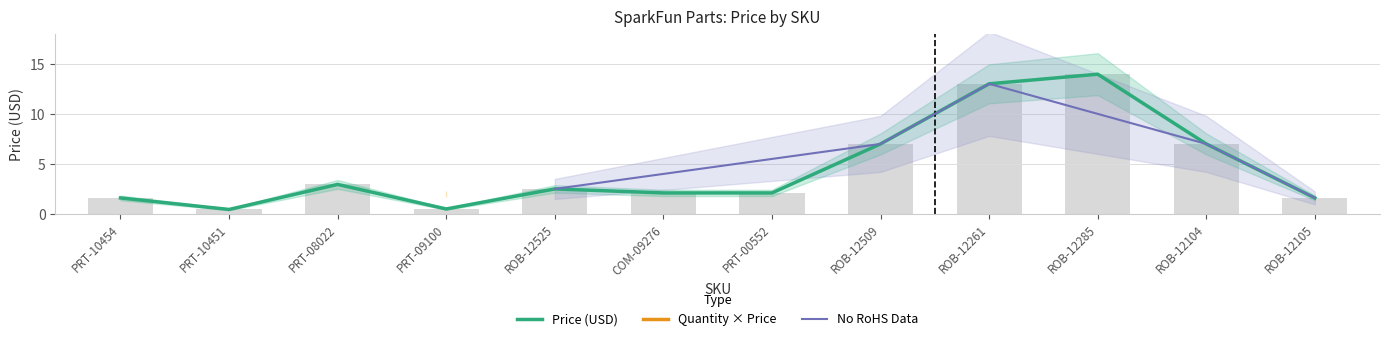

What is the sum of the values at PRT-10454 and PRT-10451?

2.1